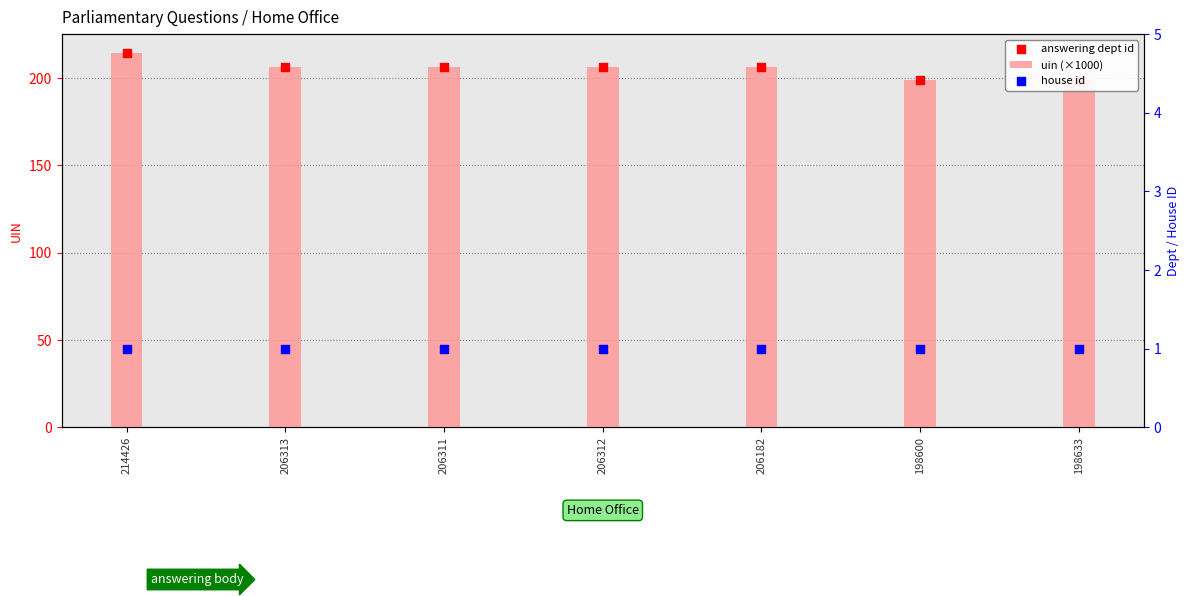

What are all the series names shown in the legend?

uin (×1000), answering dept id, house id